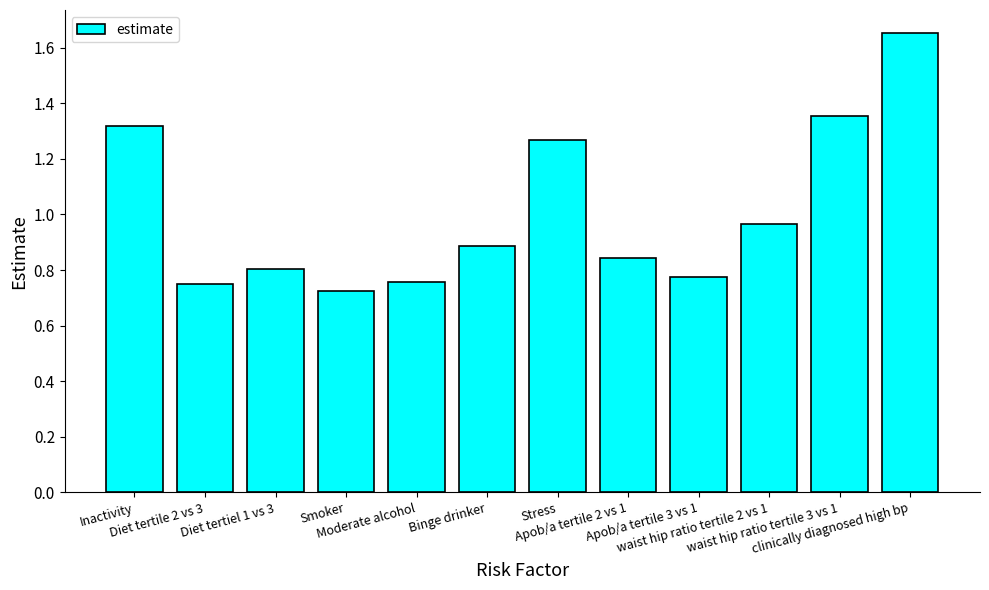

What is the change in value from Moderate alcohol to Stress?

+0.5